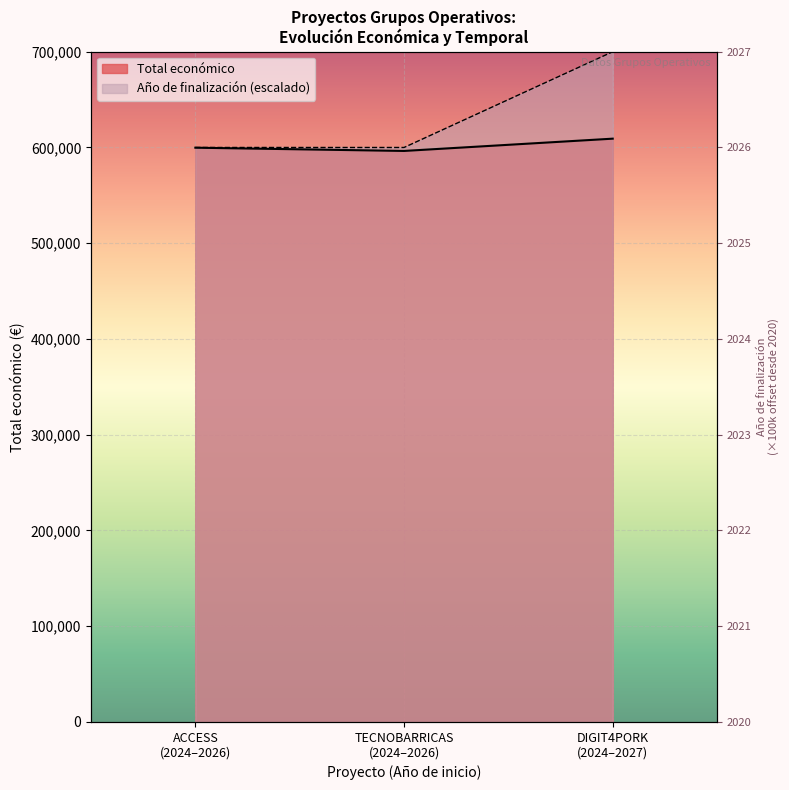

What is the difference between the maximum and minimum values in the Año de finalización series?

100000